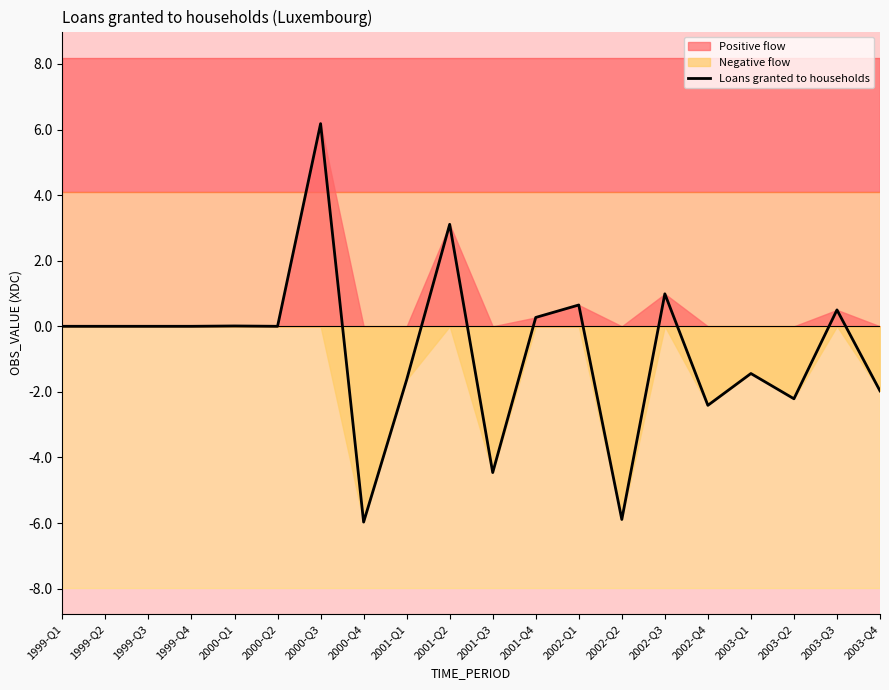

Where is the first local minimum?

1999-Q2